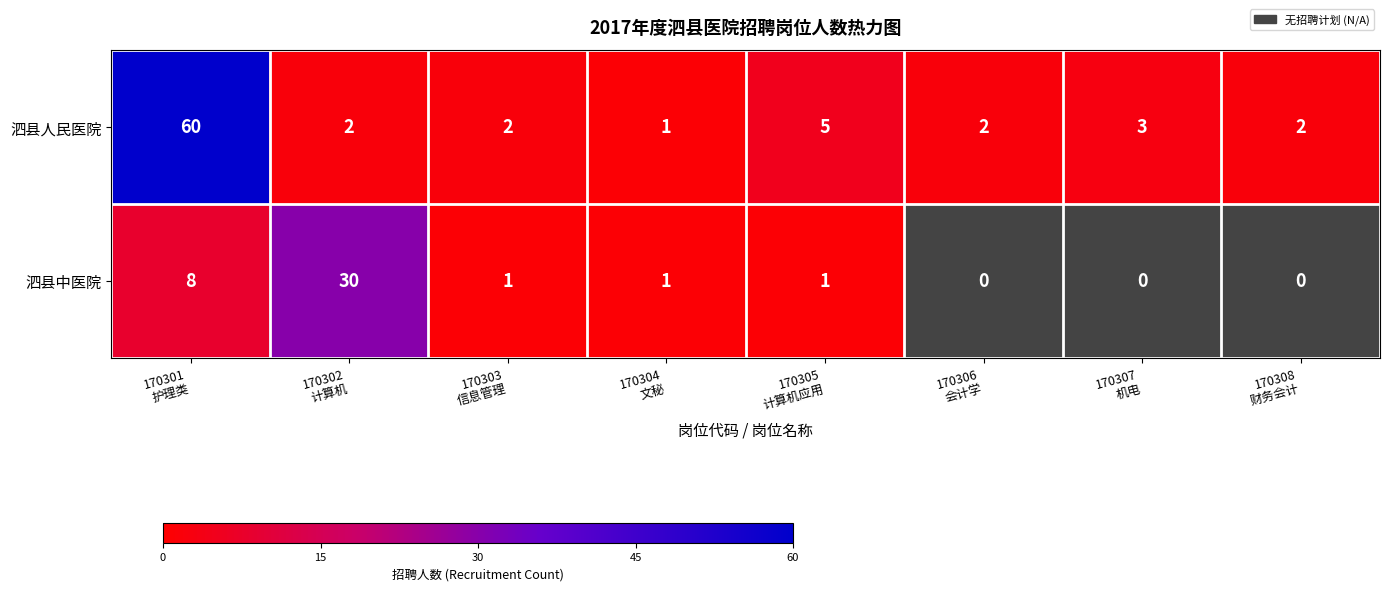

What is the average value of the 泗县人民医院 series?

10